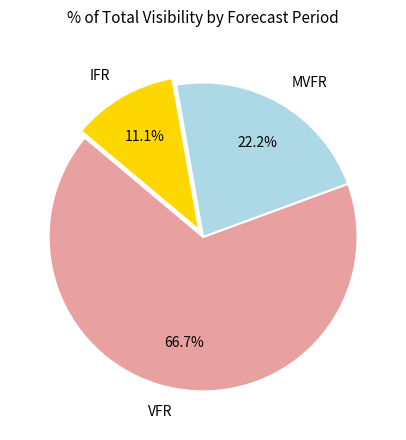

Is there a majority slice in this chart?

Yes